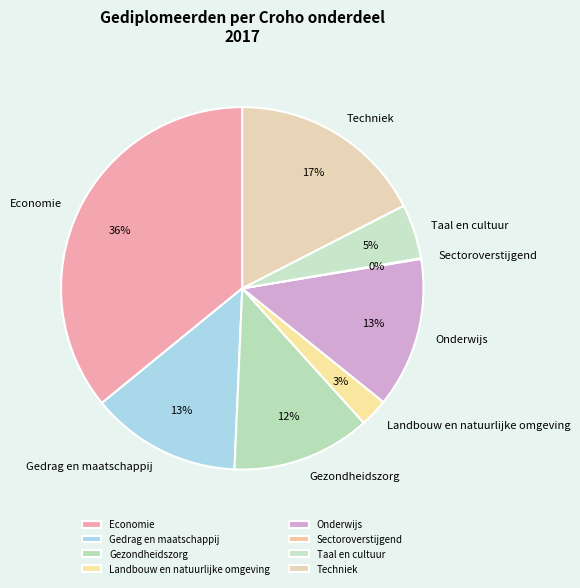

Do Gezondheidszorg and Techniek together represent more than half of the pie?

No